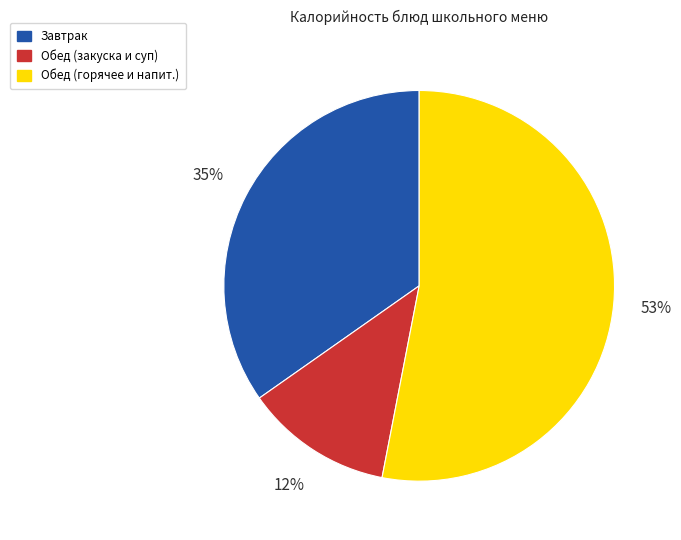

True or false: Завтрак accounts for 40% of the total.

False